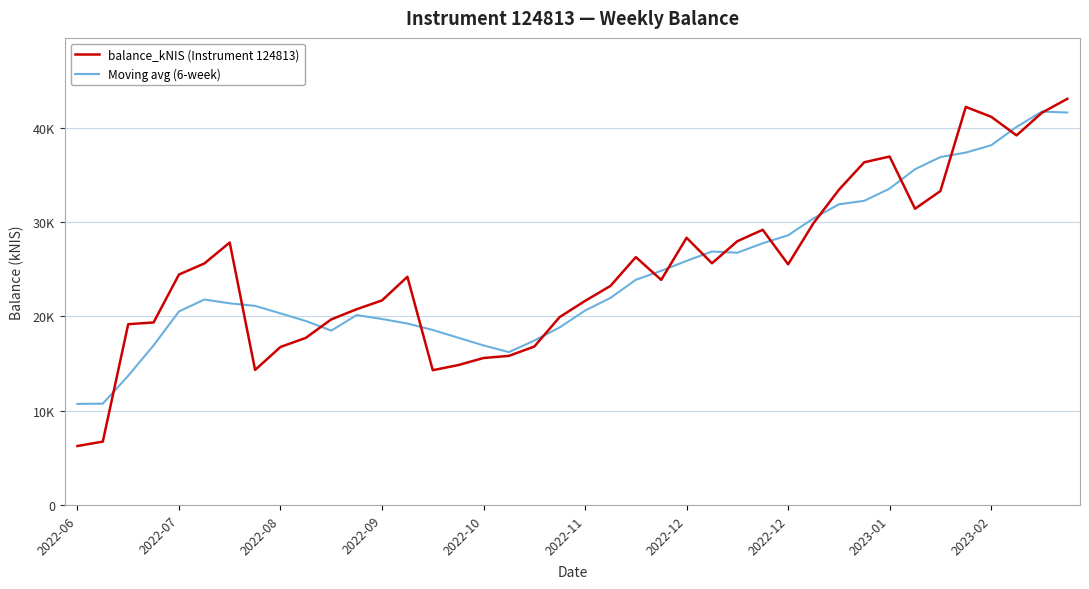

What are all the series names shown in the legend?

balance_kNIS (Instrument 124813), Moving avg (6-week)